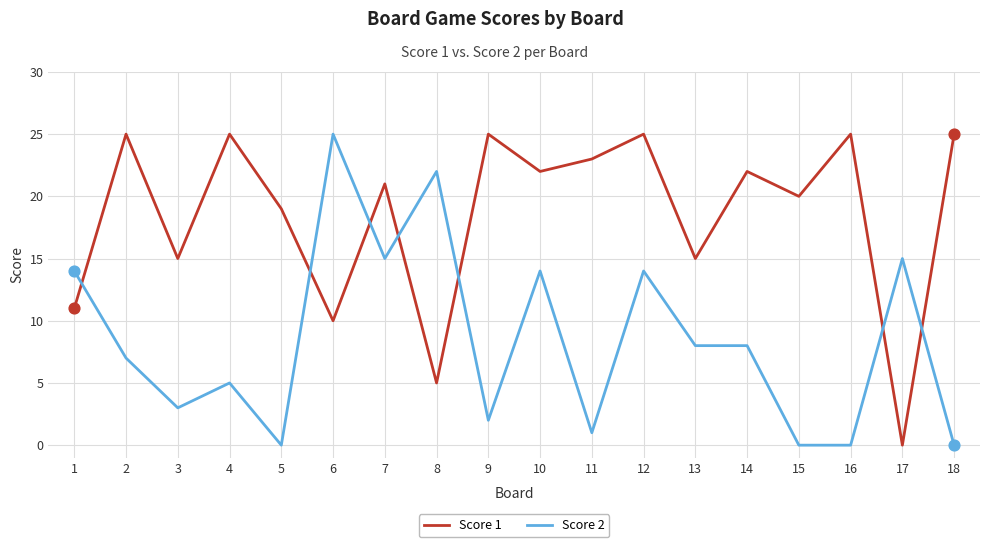

At how many categories does at least one series exceed 10?

18